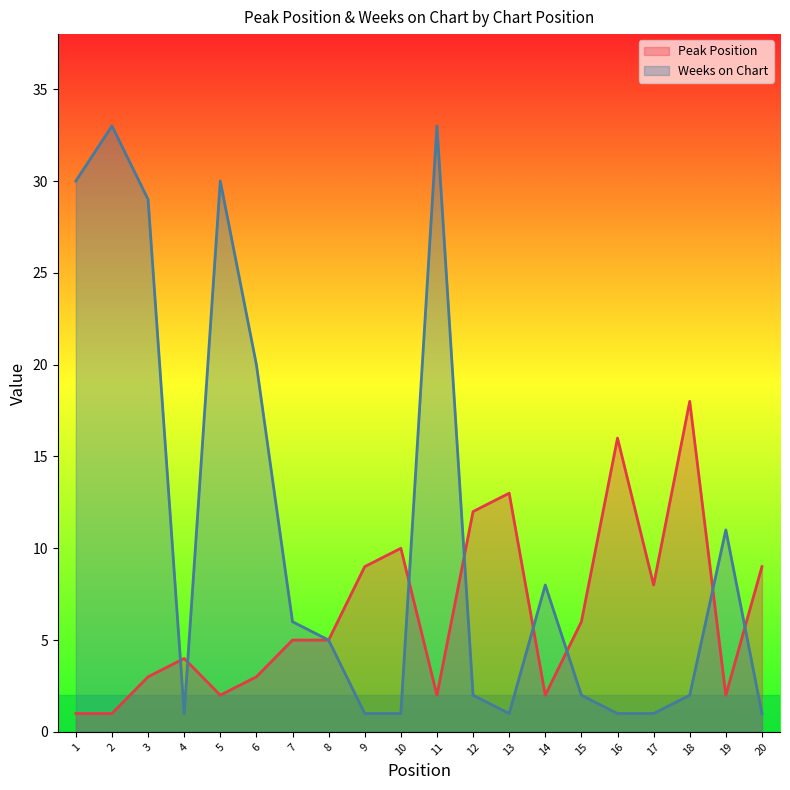

What is the value of the Peak Position point at the 14th from the left?

2